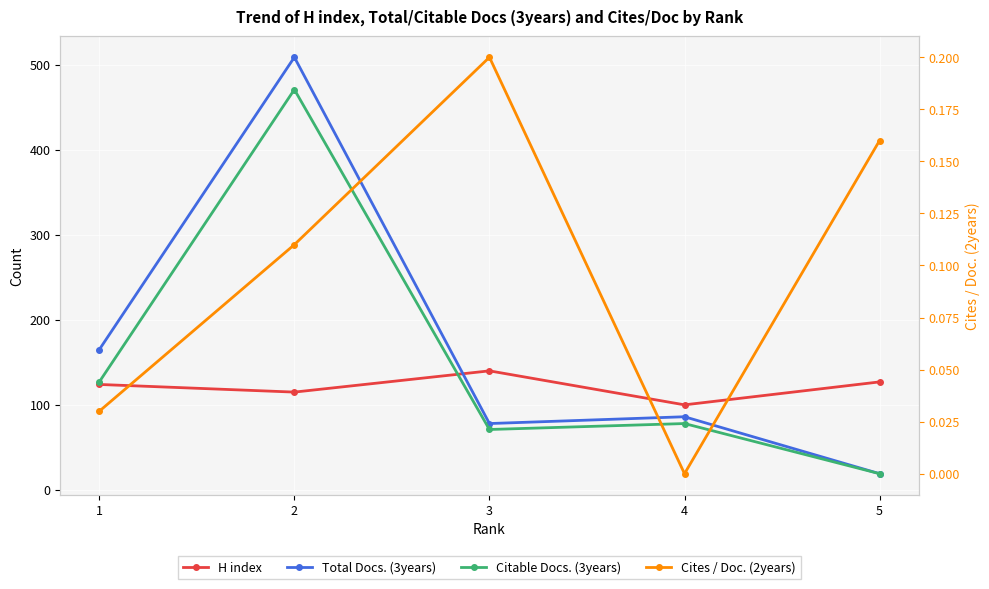

Between 1 and 3, which series saw the biggest shift?

Total Docs. (3years)